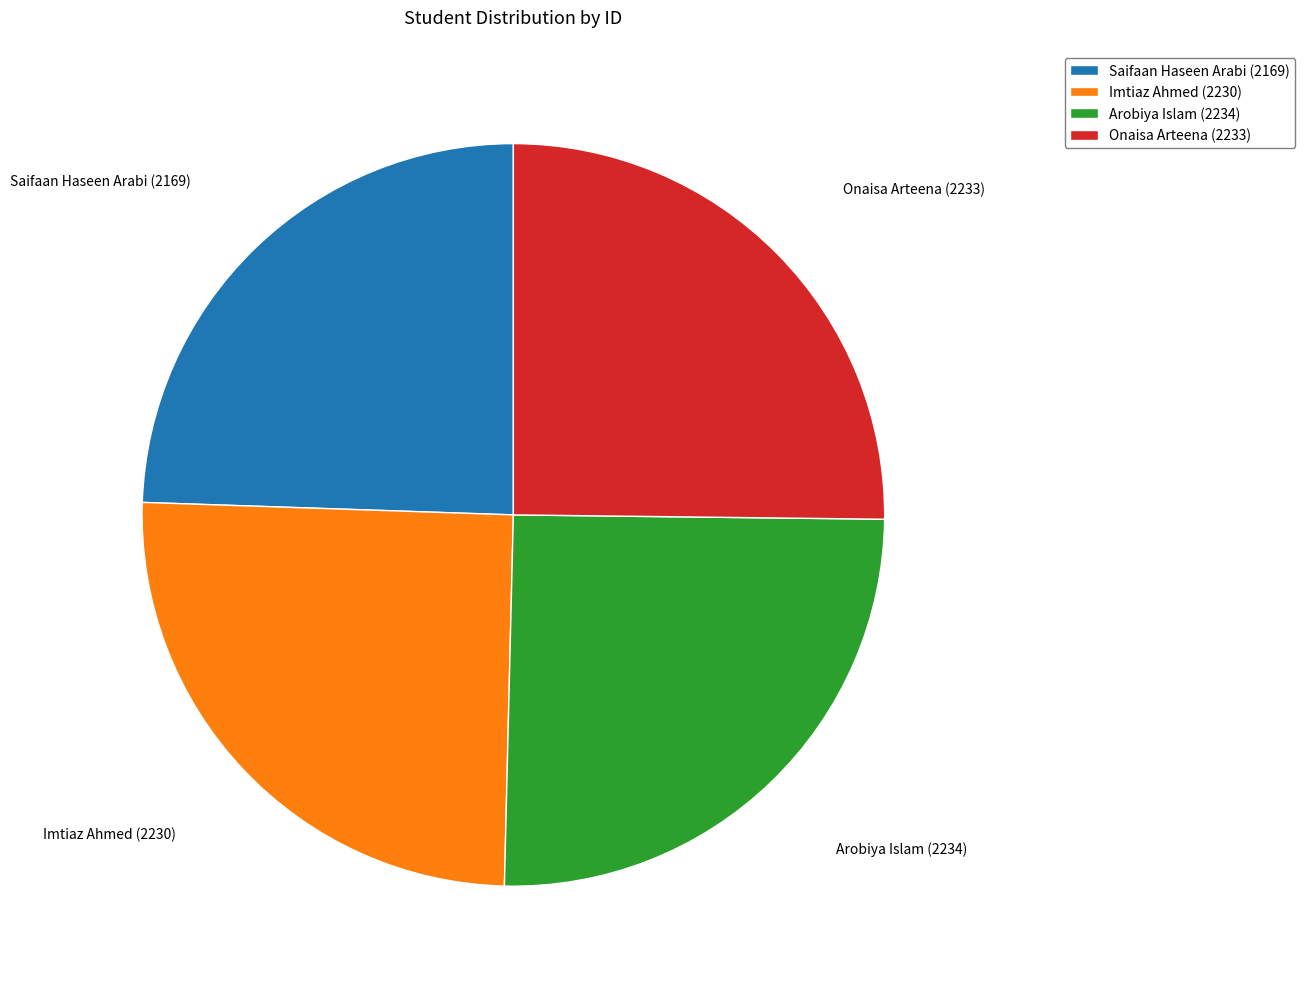

Is it true that Arobiya Islam (2234) is 25% of the pie?

True